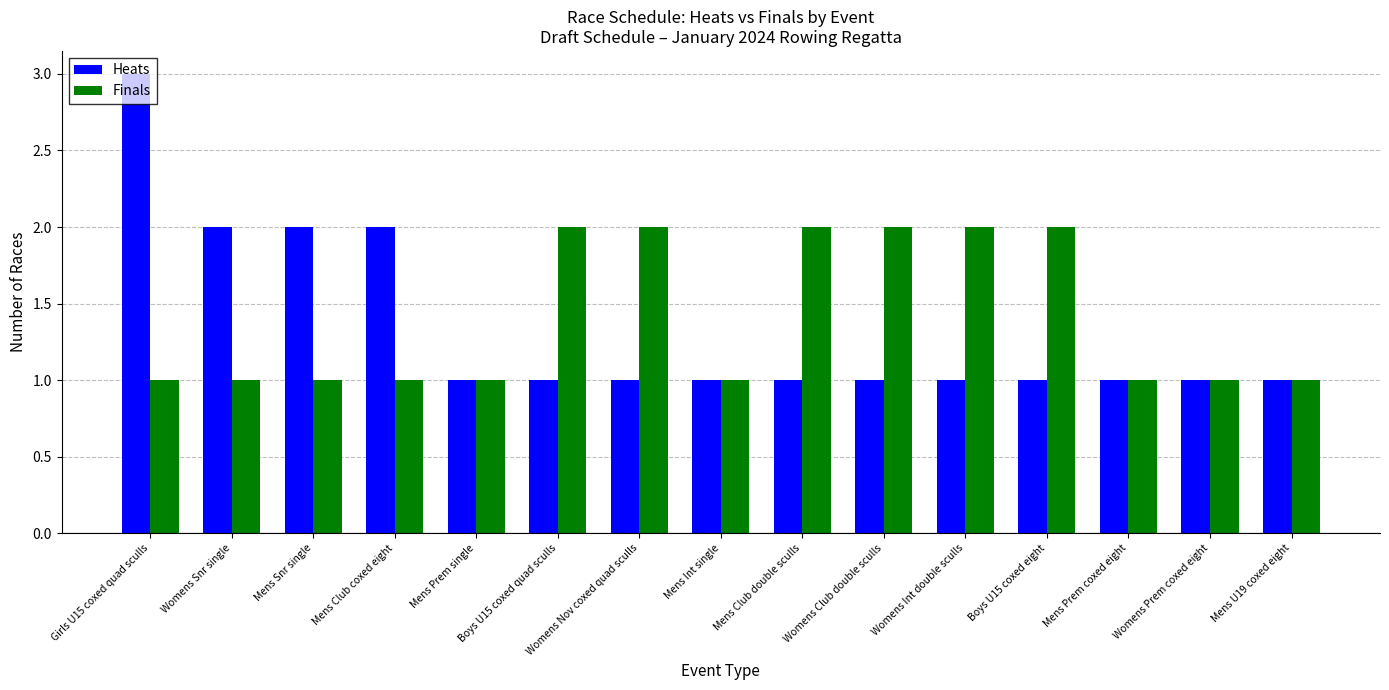

Is the value of Heats at Womens Prem coxed eight greater than the value of Finals at Boys U15 coxed eight?

No